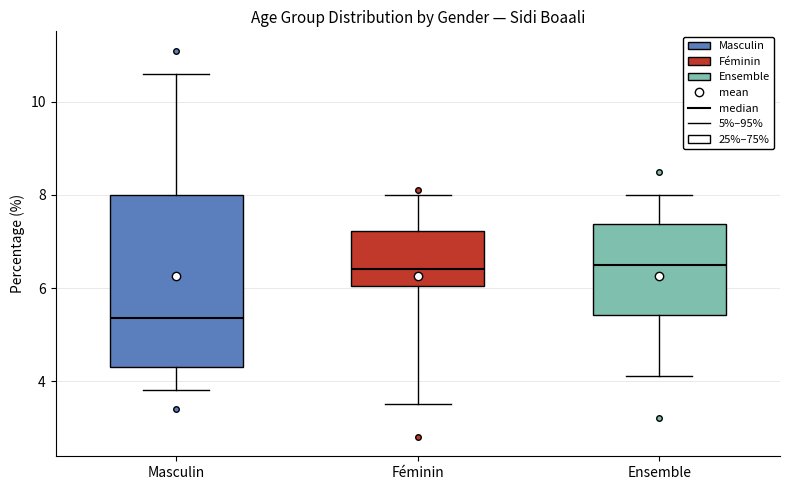

Where does the median line of the box for Féminin sit on the y-axis? The values are not printed on the chart, so give them approximately, as read against the axis.

6.4